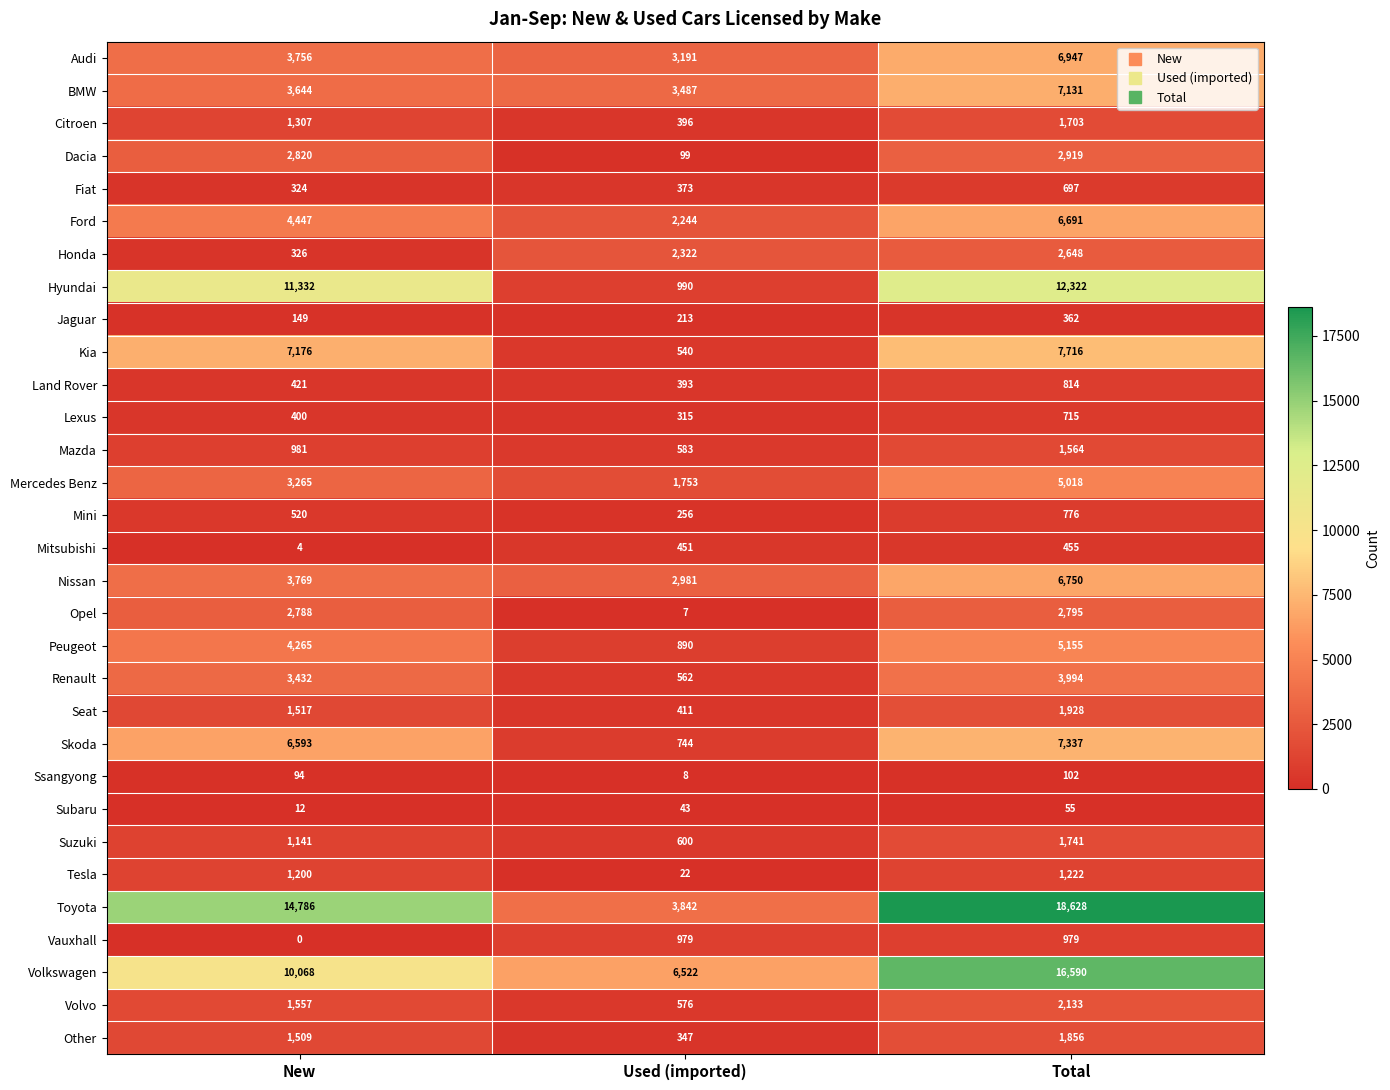

Which series has the largest total across all categories?

Toyota